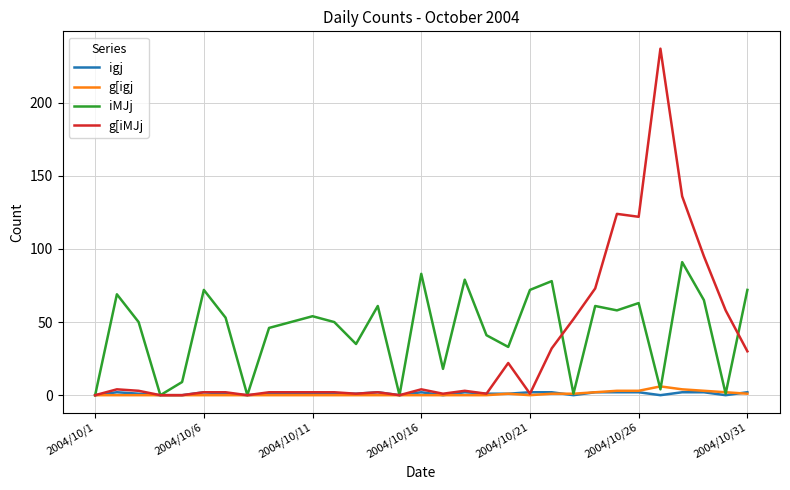

Which series has the largest total across all categories?

iMJj